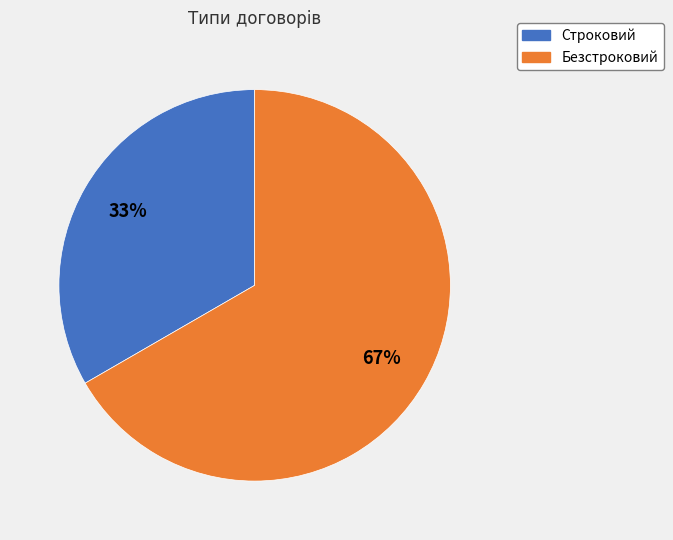

To the nearest percent, what is the average slice percentage?

50%